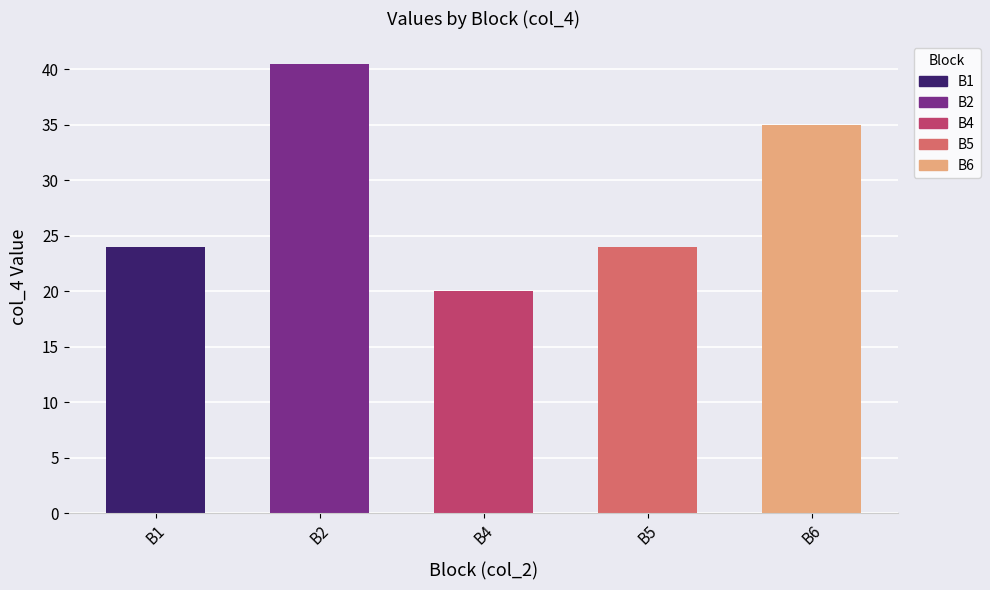

Which category has the lowest value across all series?

B4